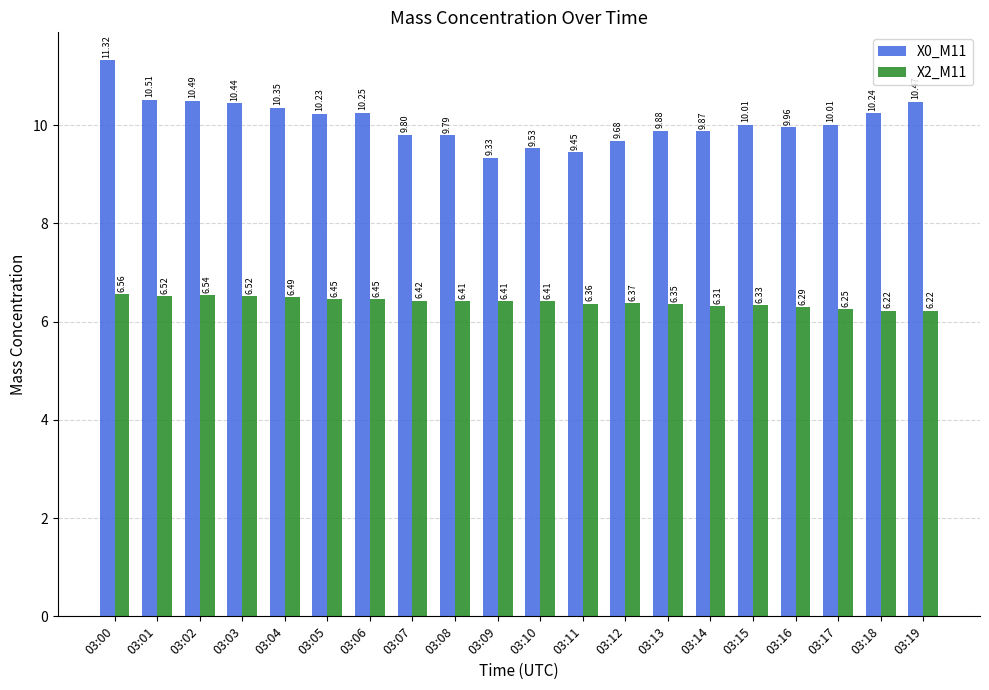

What is the difference between the maximum and minimum values in the X2_M11 series?

0.3